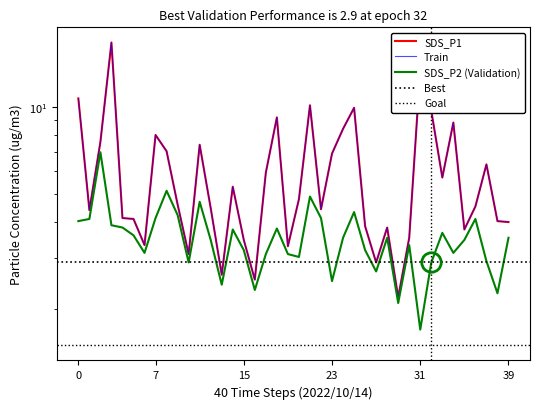

Is it true that SDS_P2 equals 1.9 at 32?

False